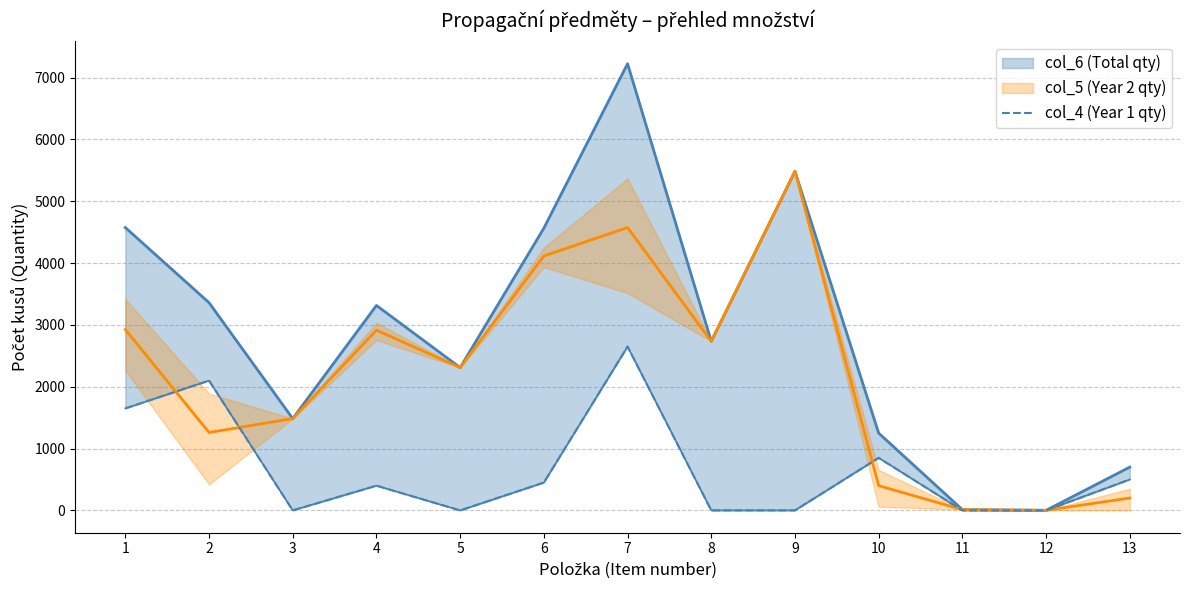

What is the value of the 4th point from the left?

400